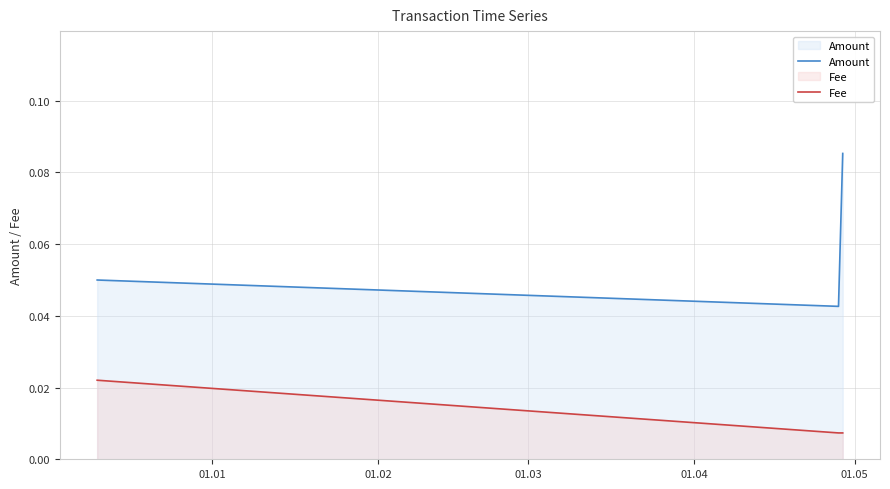

How many lines are shown in the chart?

2